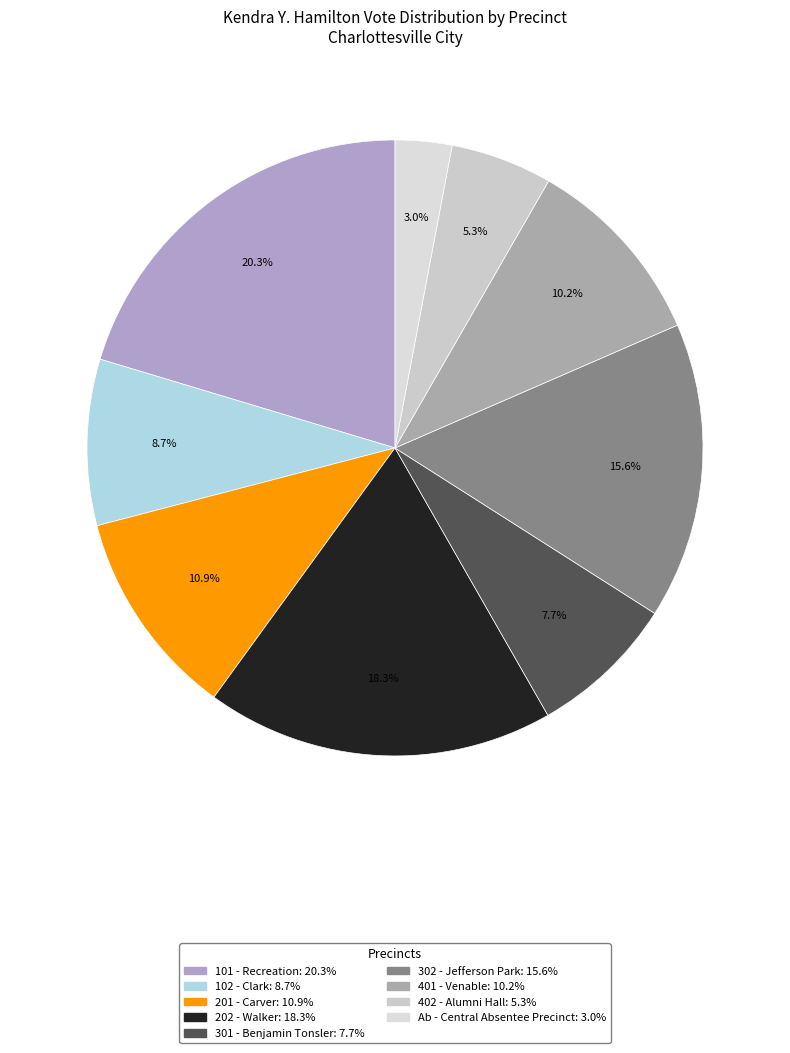

How many segments does this pie chart have?

9